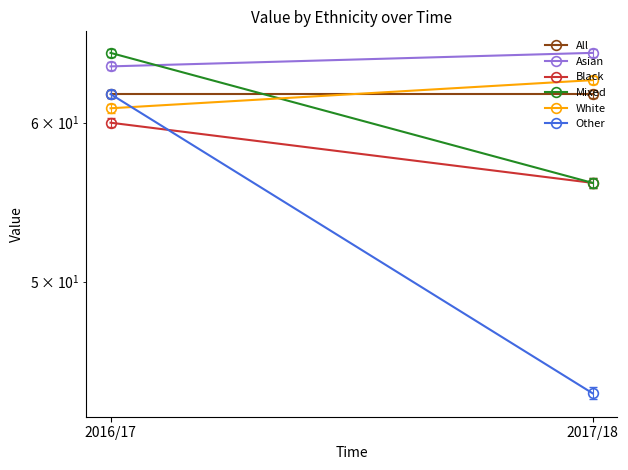

True or false: Other has a value of 44 at 2017/18.

True